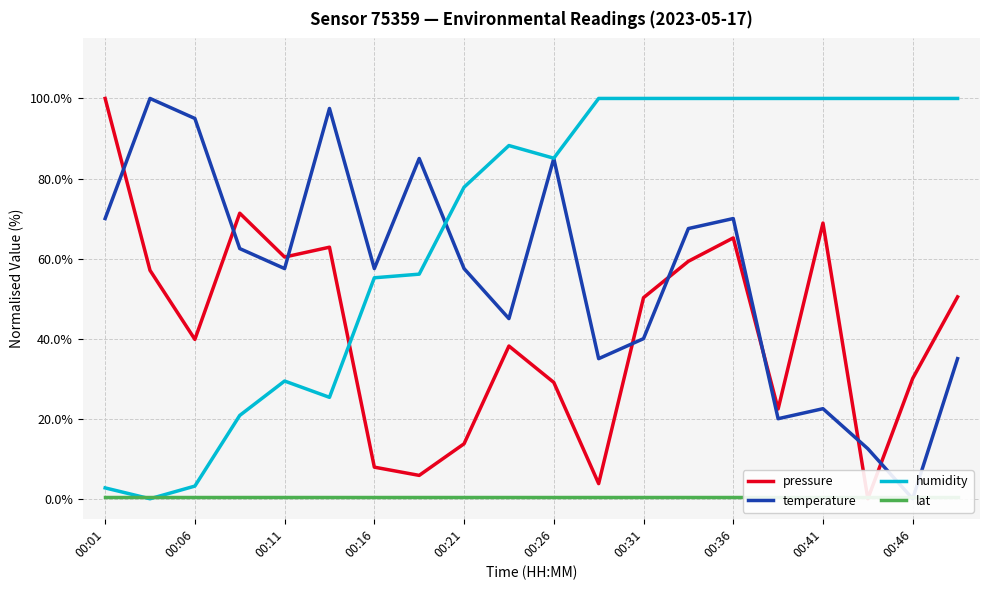

What is the sum of all temperature values?

1115.0